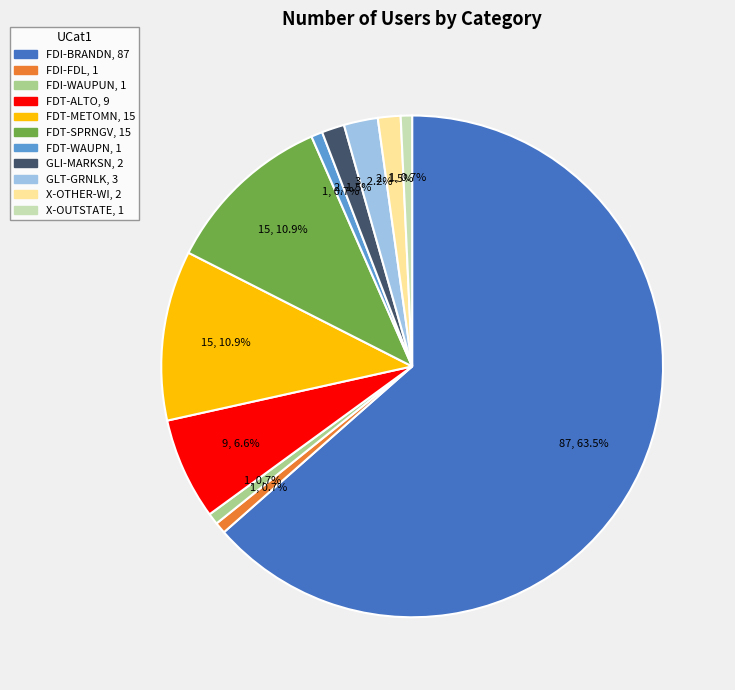

What is the largest slice in the pie chart?

FDI-BRANDN